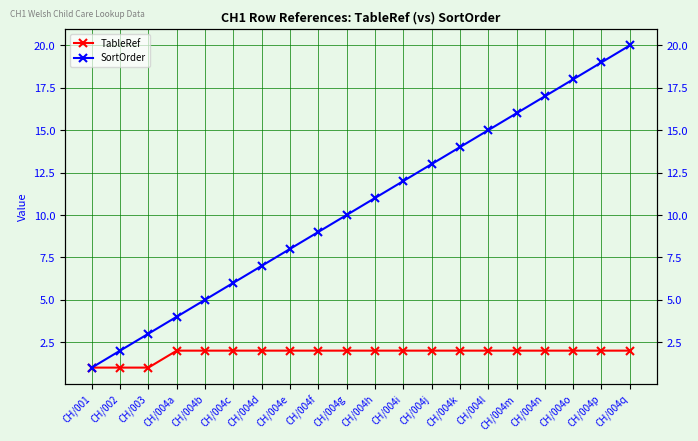

What is the spread (max minus min) of values at CH/003?

2